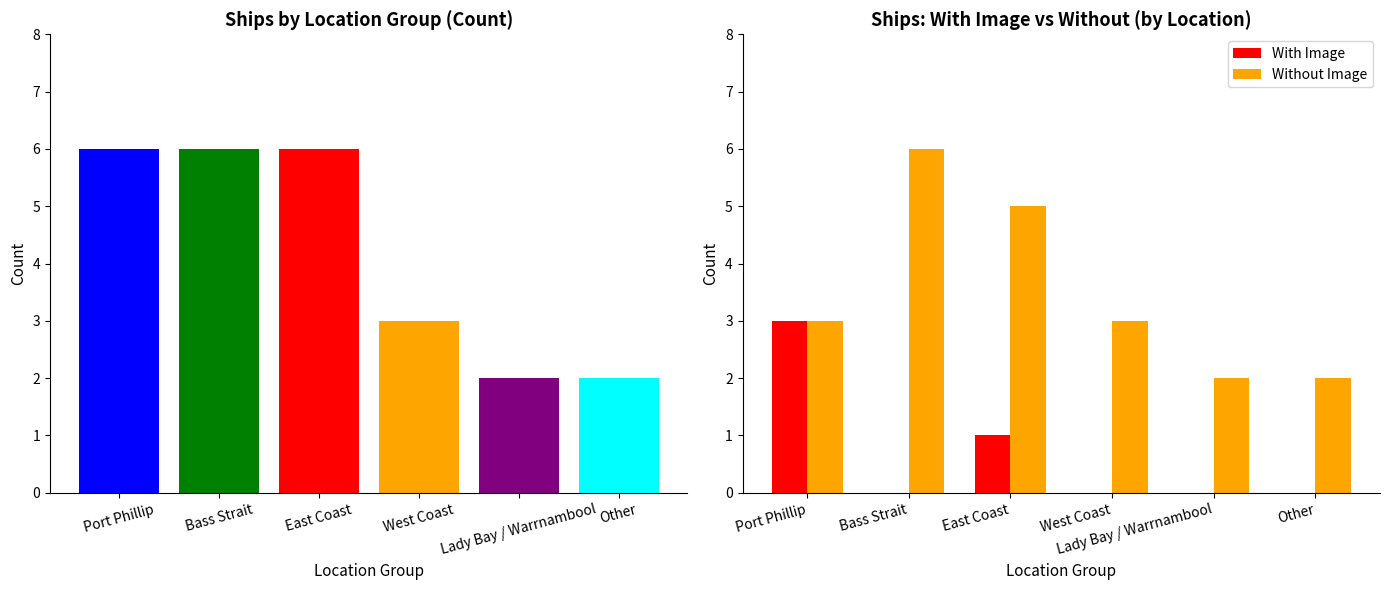

How many groups of bars are there?

6